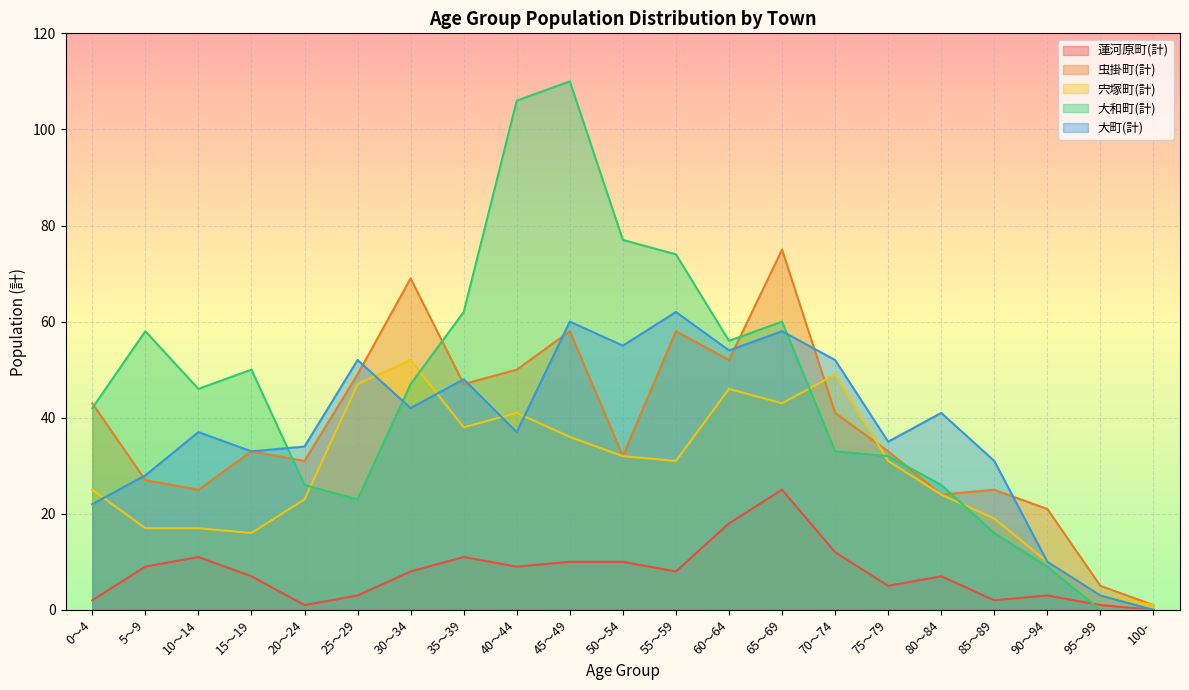

Rank the series at 100- from lowest to highest value.

蓮河原町(計), 大和町(計), 大町(計), 虫掛町(計), 宍塚町(計)